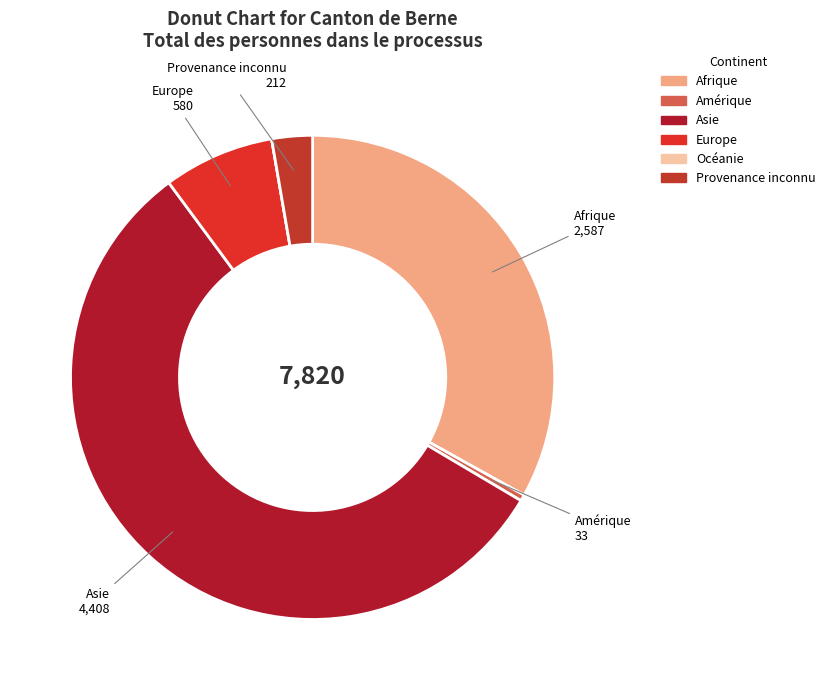

Is it true that Europe is 2% of the pie?

False